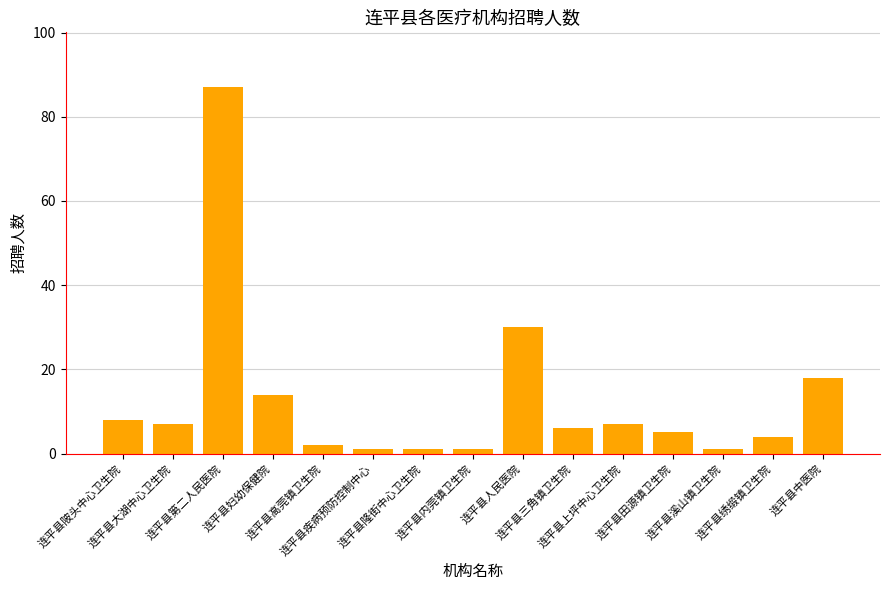

At which label does the data first exceed 6?

连平县陂头中心卫生院